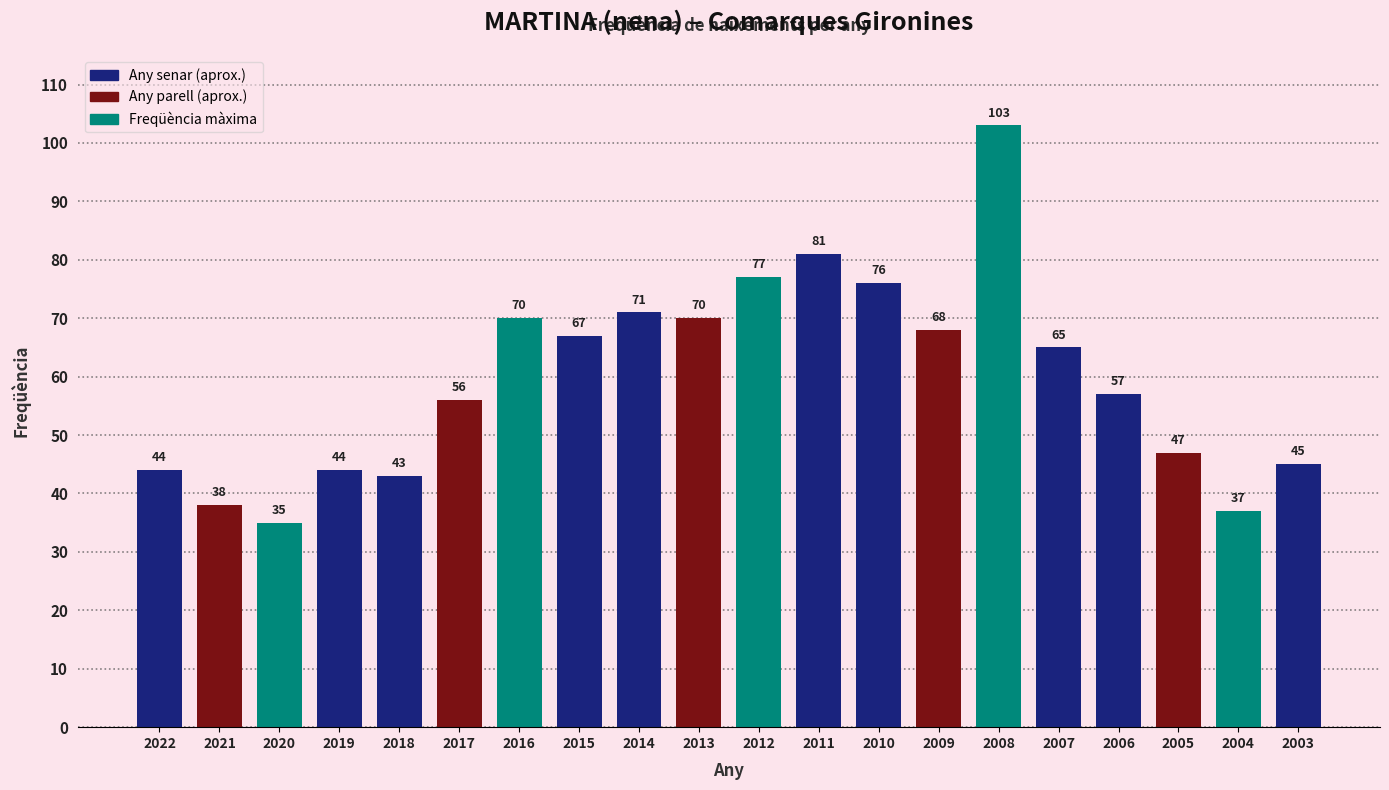

Is it true that the value at 2018 is 43?

True